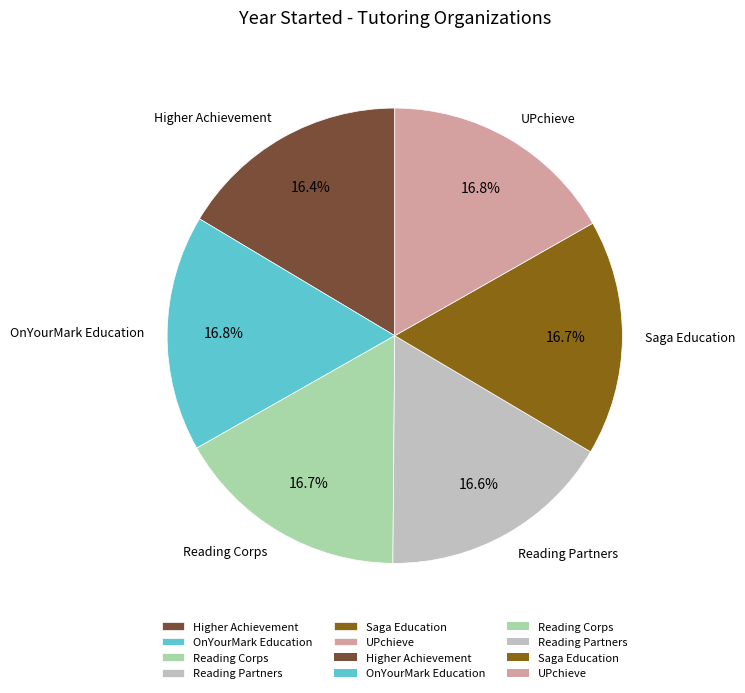

How many slices are in this pie chart?

6